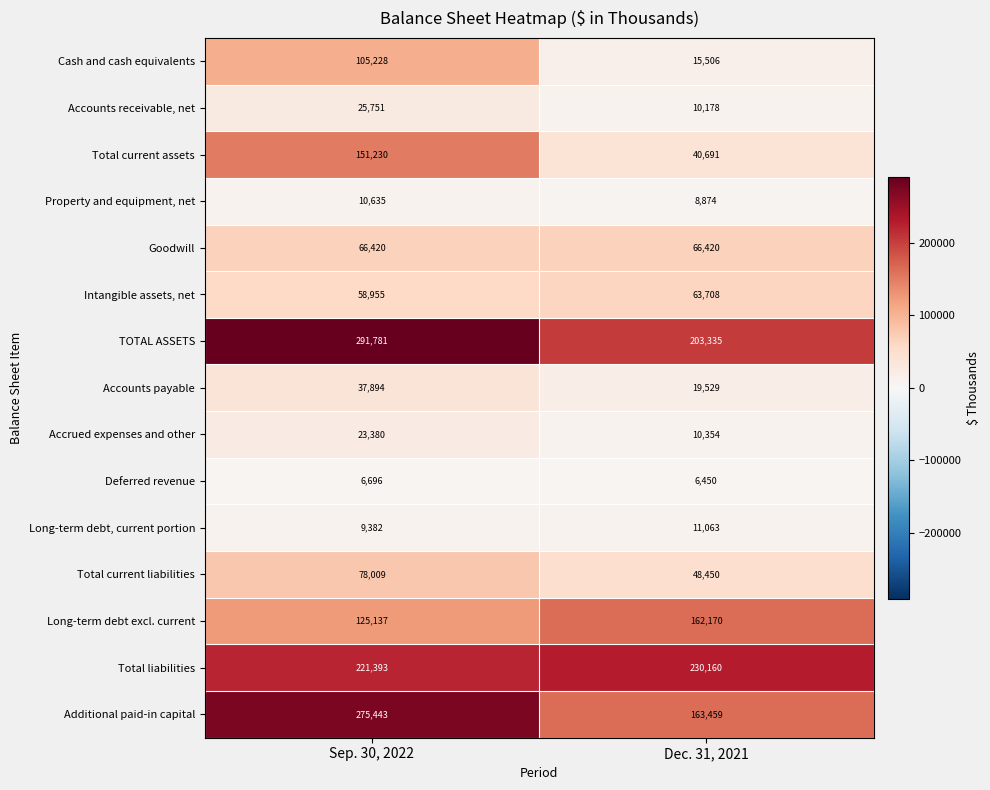

What is the difference between the Cash and cash equivalents values at Dec. 31, 2021 and Sep. 30, 2022?

89722